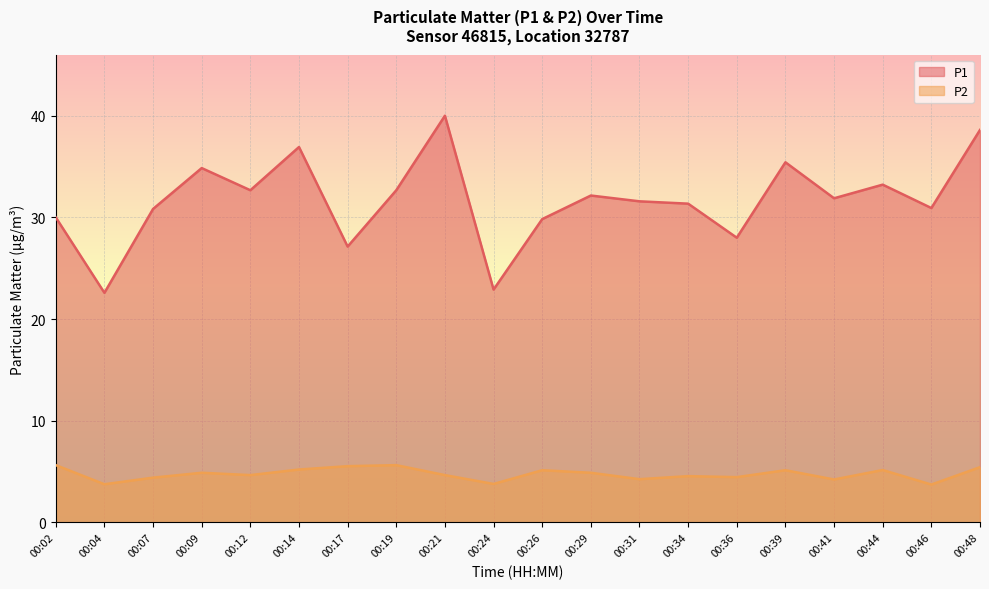

What is the difference between the P1 values at 00:19 and 00:04?

10.1